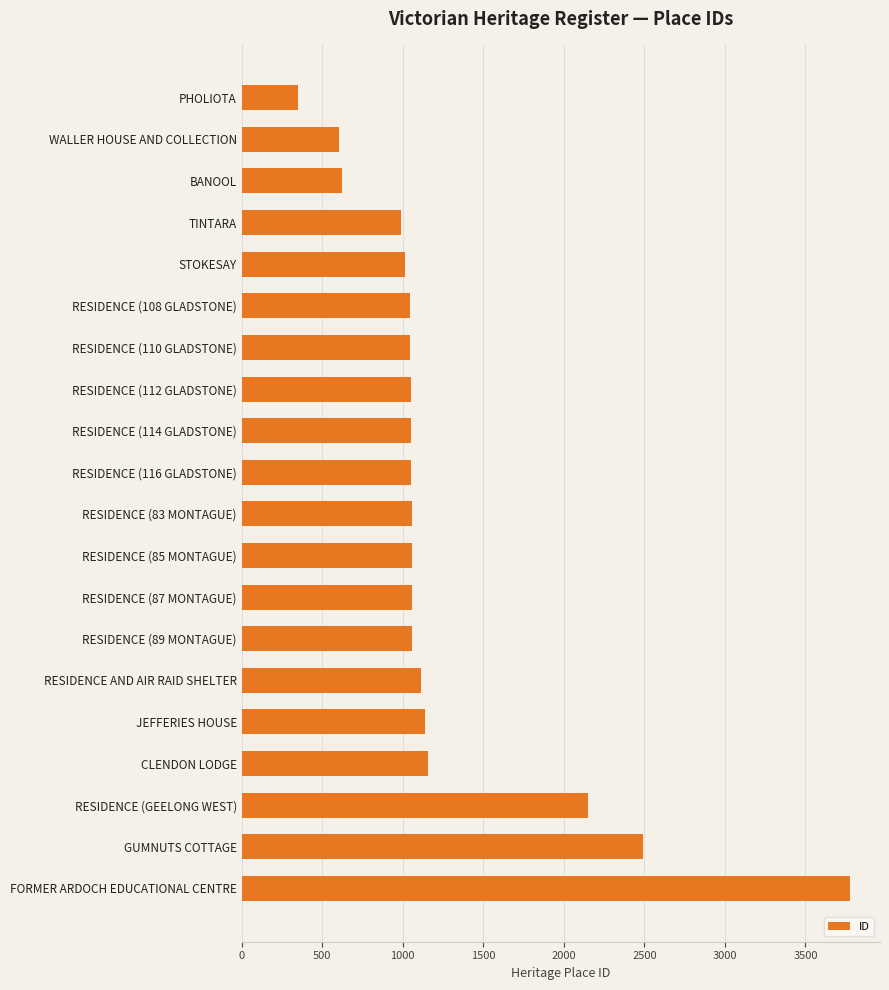

Between GUMNUTS COTTAGE and PHOLIOTA, which is larger?

GUMNUTS COTTAGE